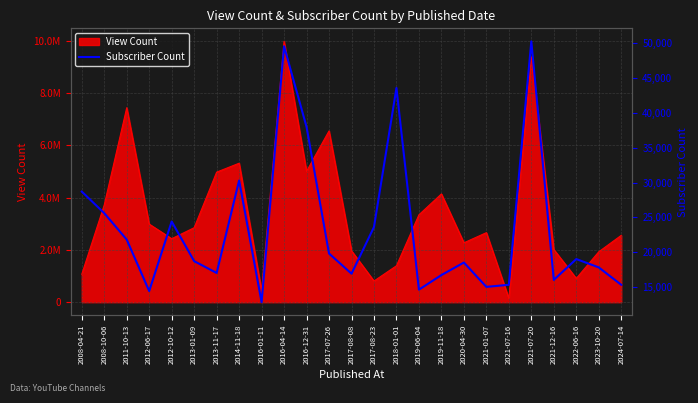

How many lines are shown in the chart?

1